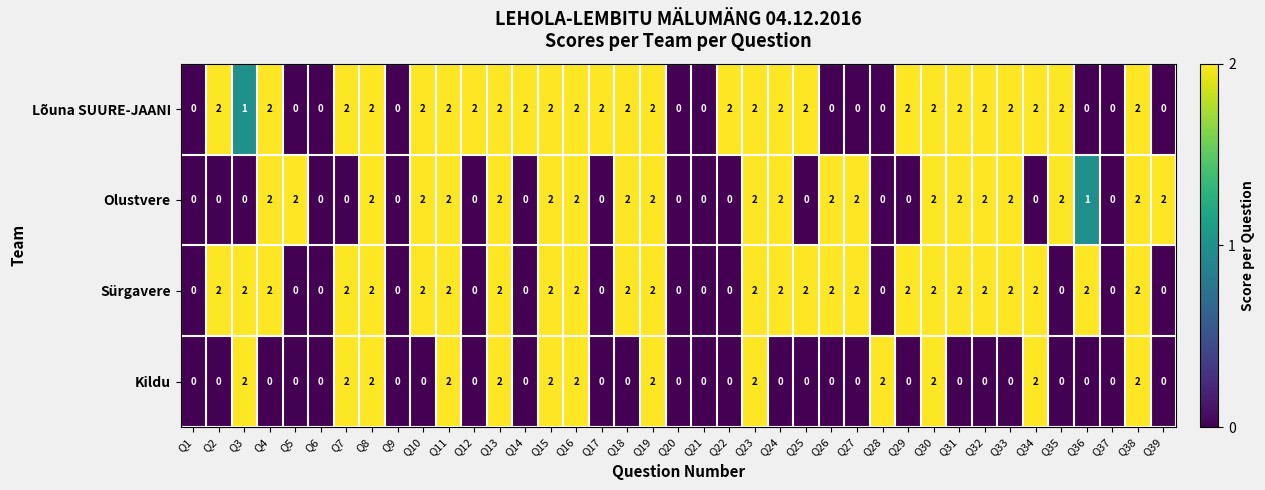

How many series are shown in this chart?

4